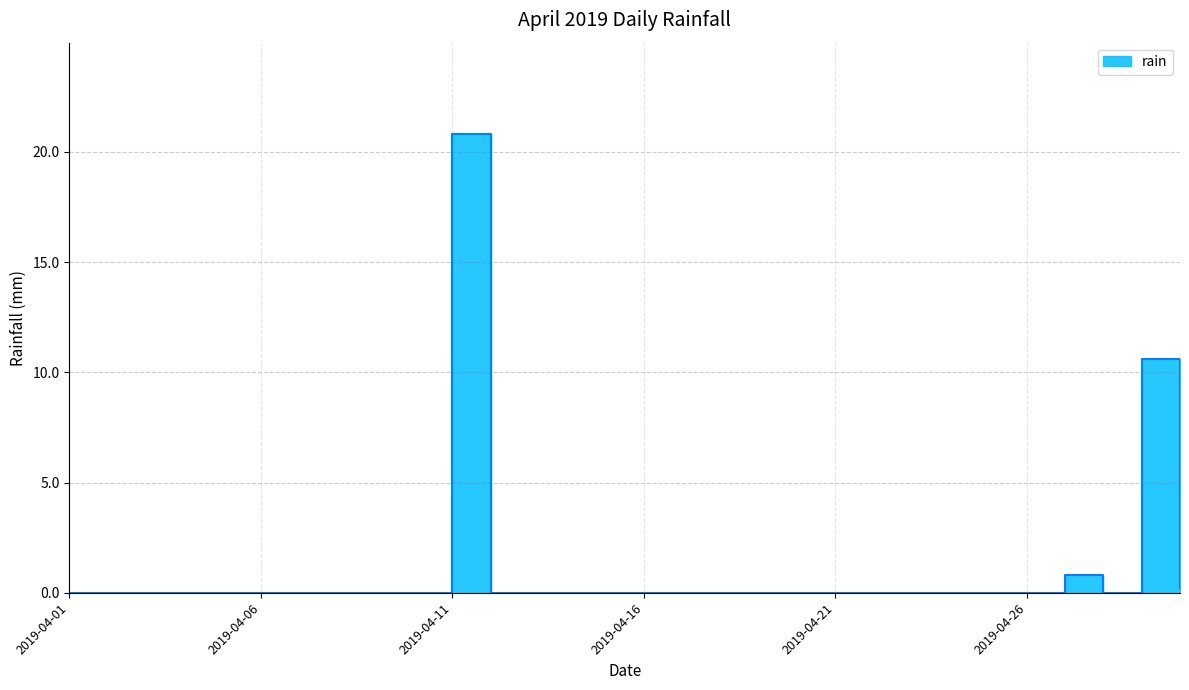

At which label is the value closest to 10?

2019-04-29